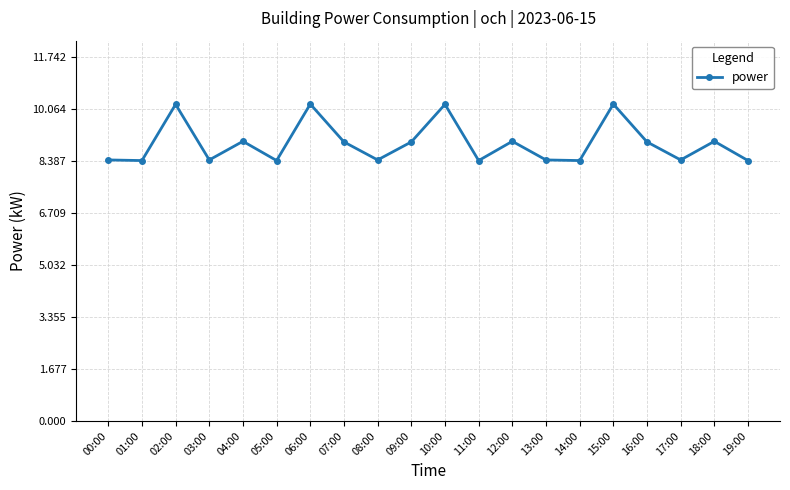

What is the greatest value displayed?

10.2